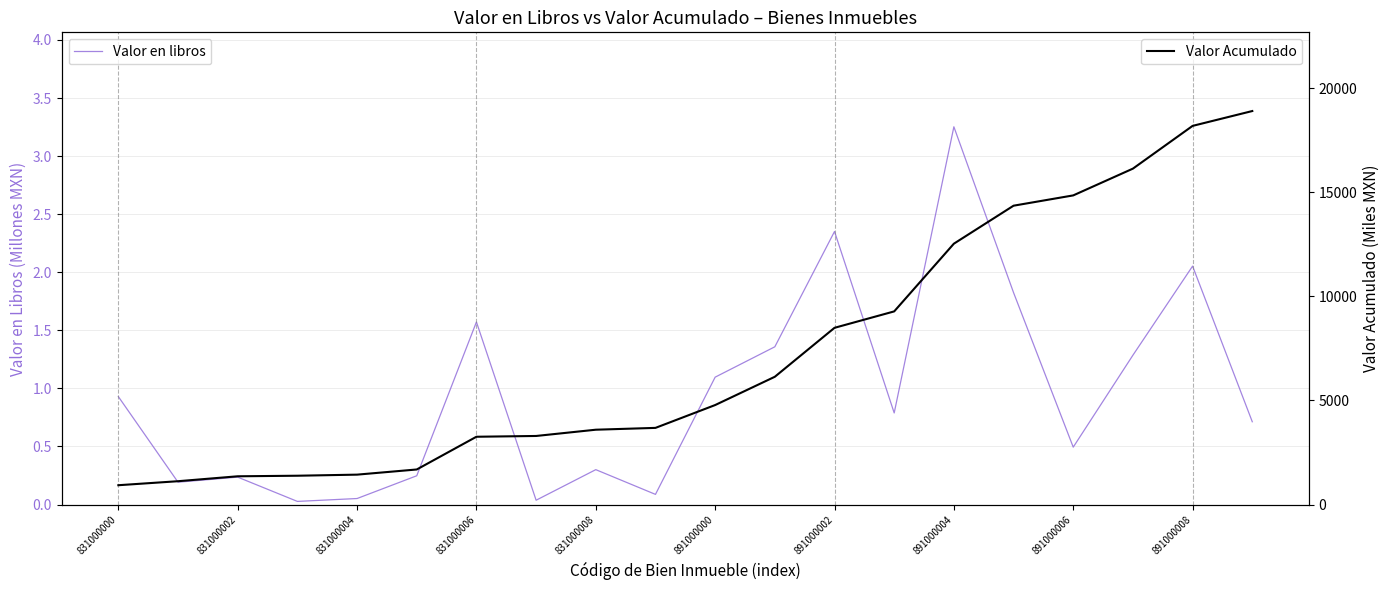

What is the difference between the second highest and second lowest values in the Valor en libros series?

2.3